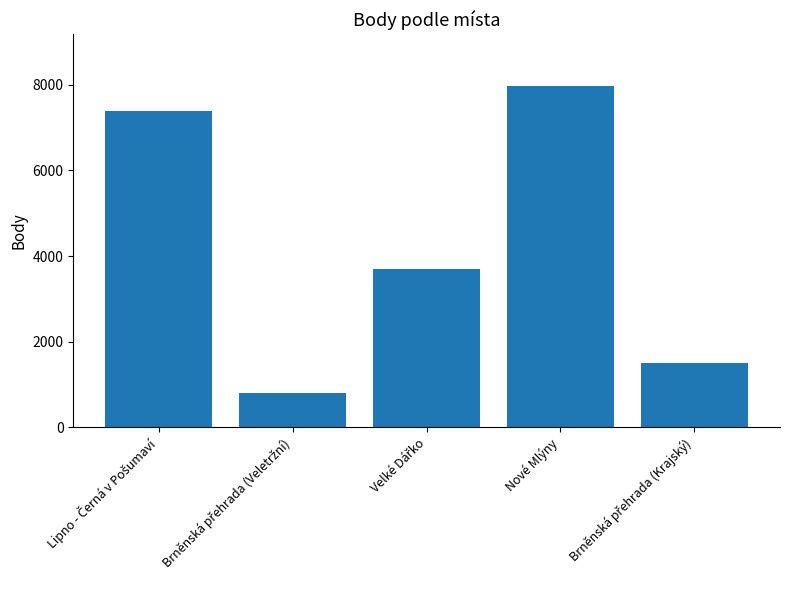

The value at Nové Mlýny is 11774. True or false?

False